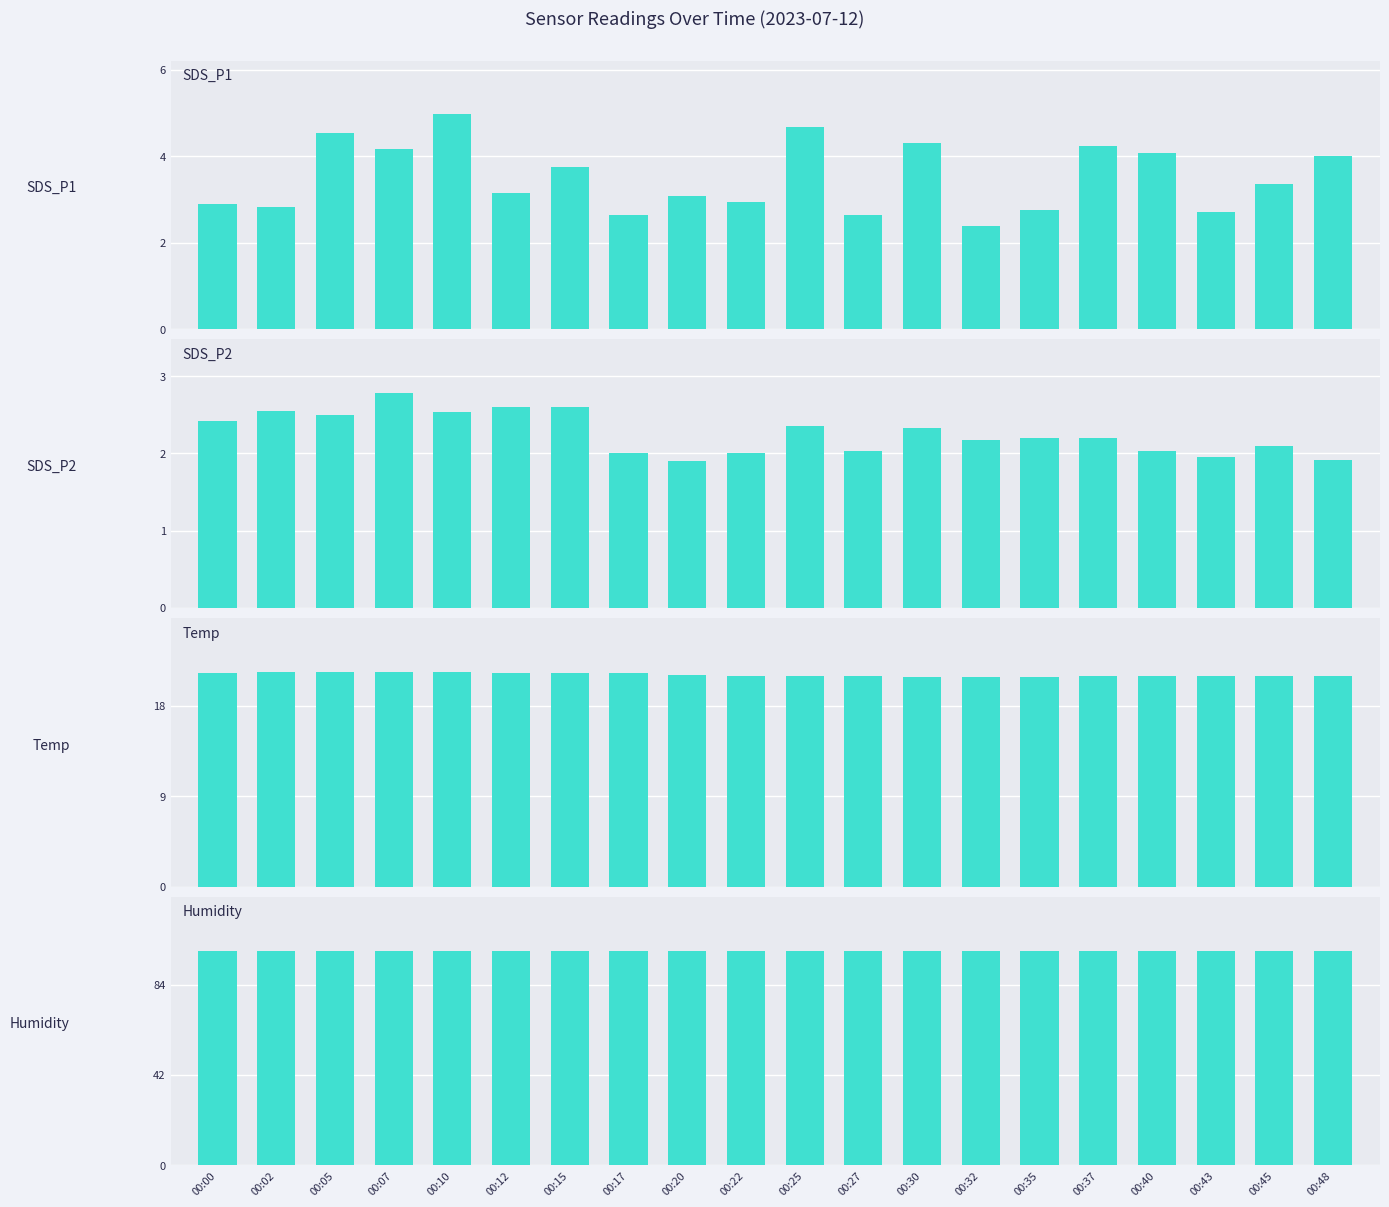

Between 00:02 and 00:22, which series saw the biggest shift?

SDS_P2